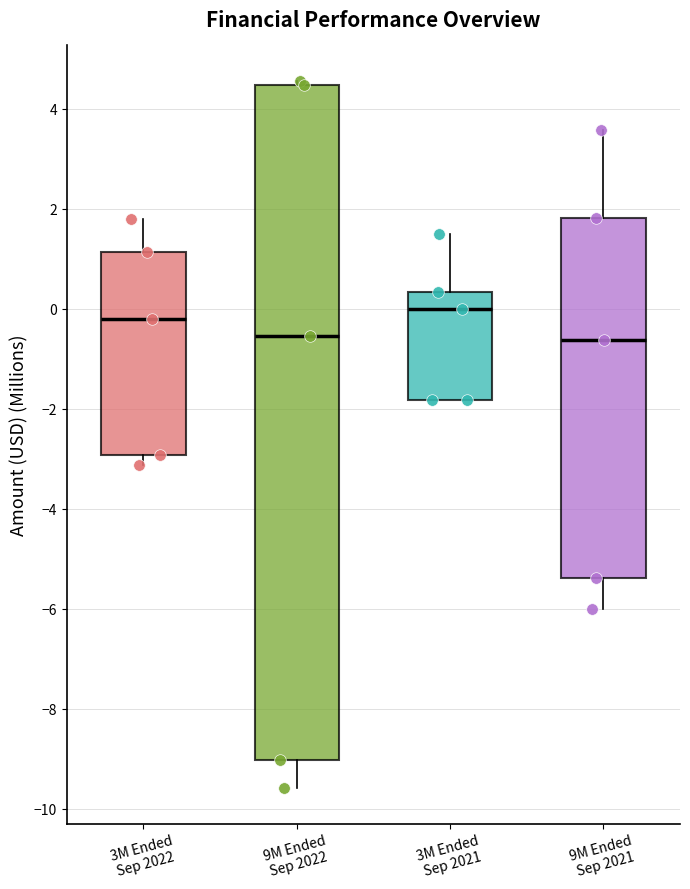

Reading left to right, read every box against the y-axis: the position of its median line, the range the box covers, and the ends of its whiskers. The values are not printed on the chart, so give them approximately, as read against the axis.

3M Ended Sep 2022: median -0.2, box -3.0 to 1.2, whiskers -3.2 to 1.8
9M Ended Sep 2022: median -0.6, box -9.0 to 4.4, whiskers -9.6 to 4.6
3M Ended Sep 2021: median 0.0, box -1.8 to 0.4, whiskers -1.8 to 1.4
9M Ended Sep 2021: median -0.6, box -5.4 to 1.8, whiskers -6.0 to 3.6